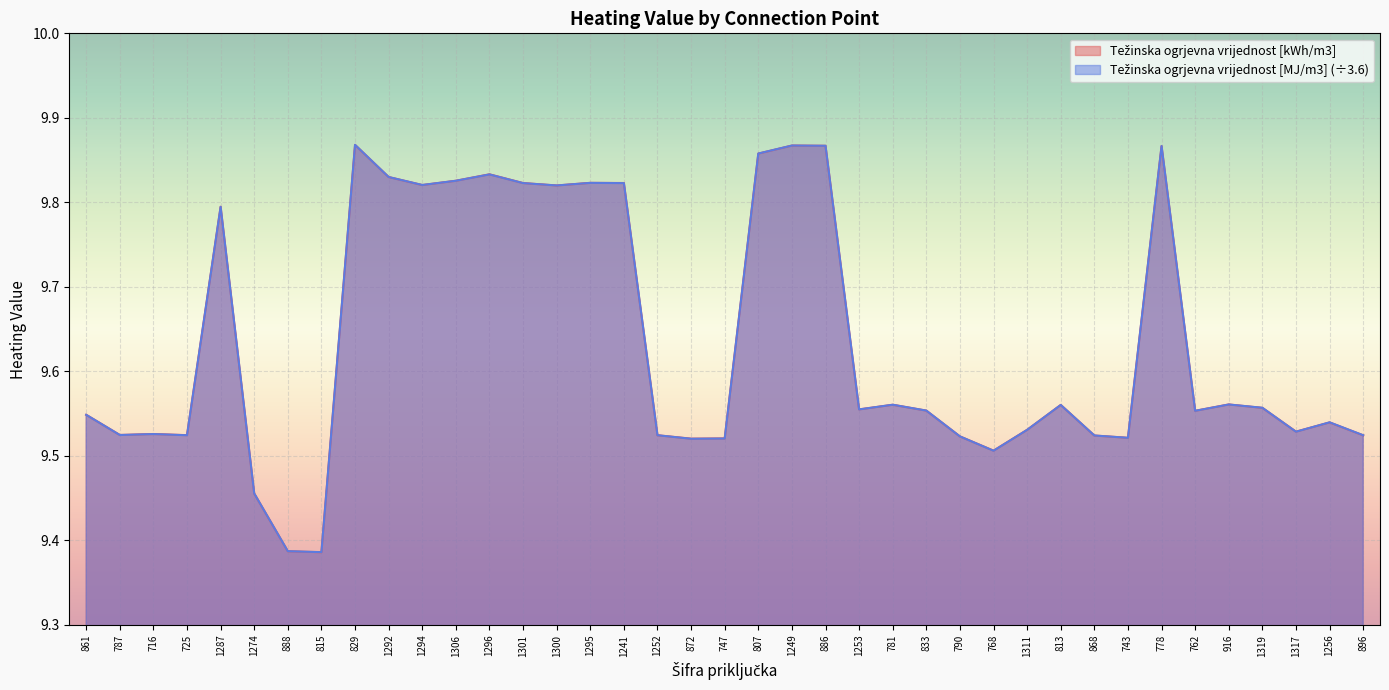

What is the label of the 23rd point from the left?

886